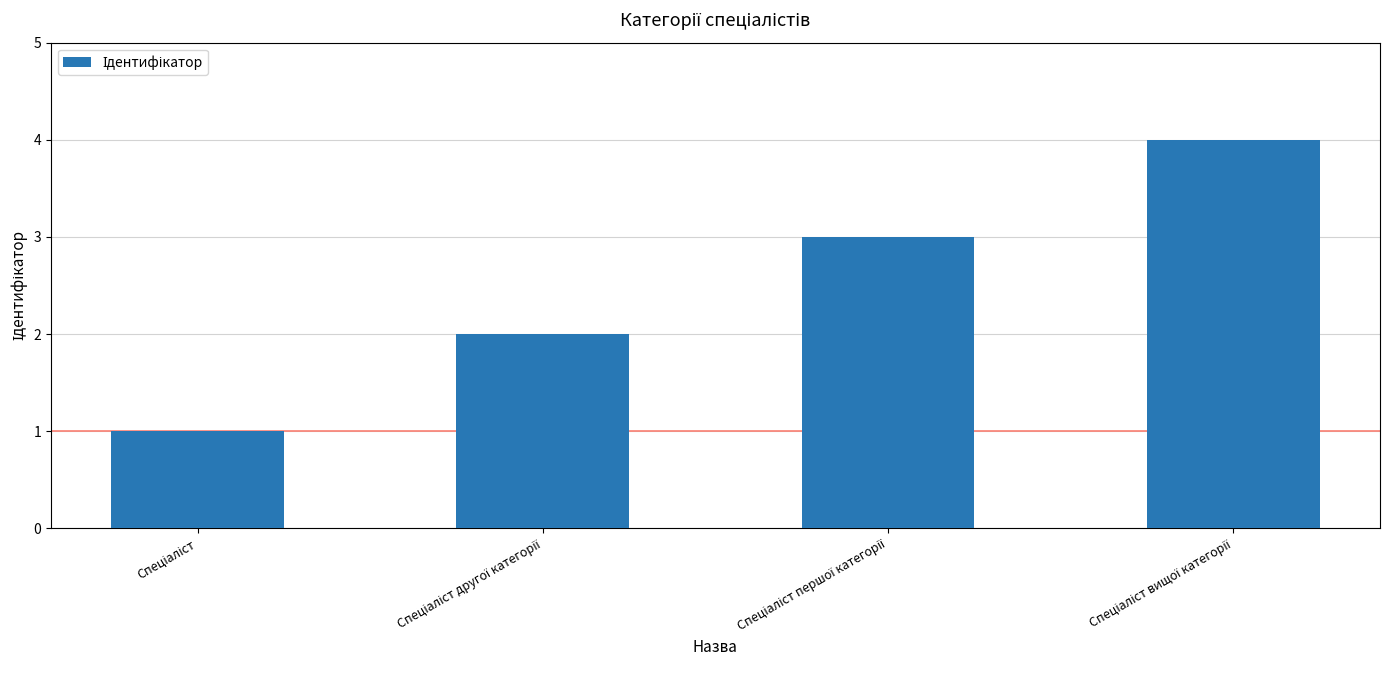

What is the sum of all values?

10